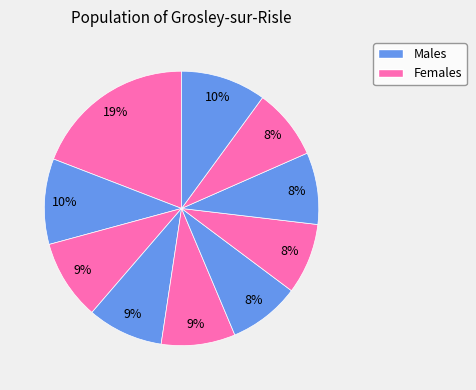

How many segments does this pie chart have?

10